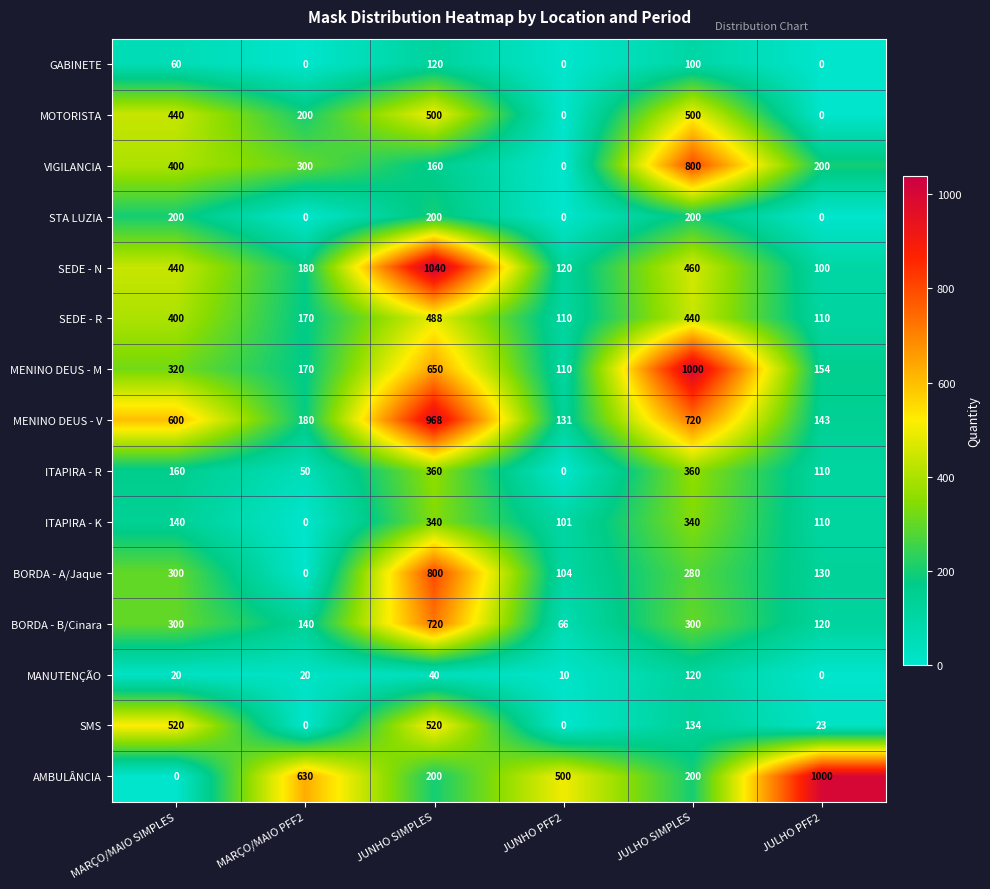

What is the greatest value displayed?

1040